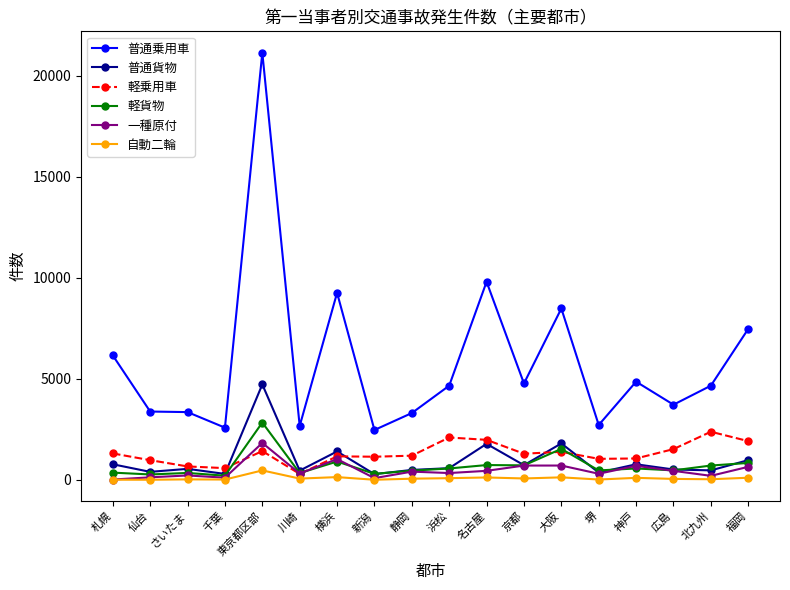

What is the label of the 11th point from the right?

新潟